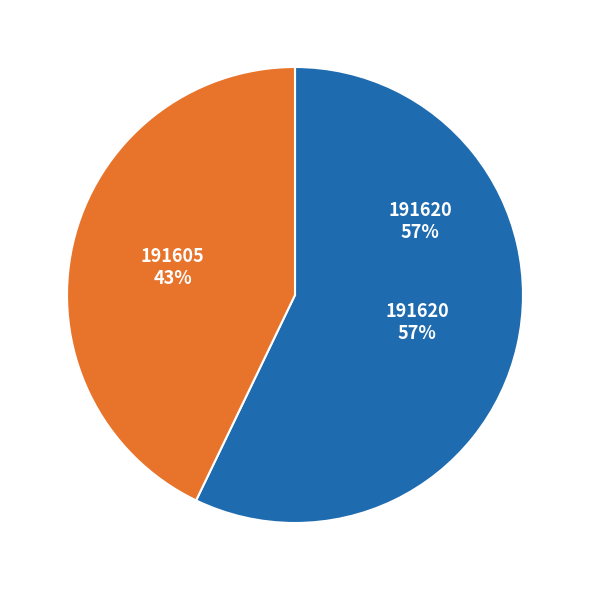

To the nearest percent, what is the combined percentage of 191605 and 191620?

100%